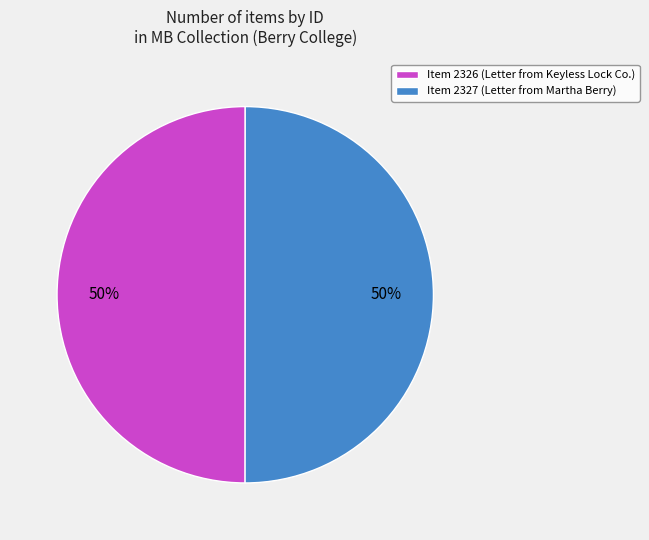

Is it true that Item 2326 (Letter from Keyless Lock Co.) is 64% of the pie?

False